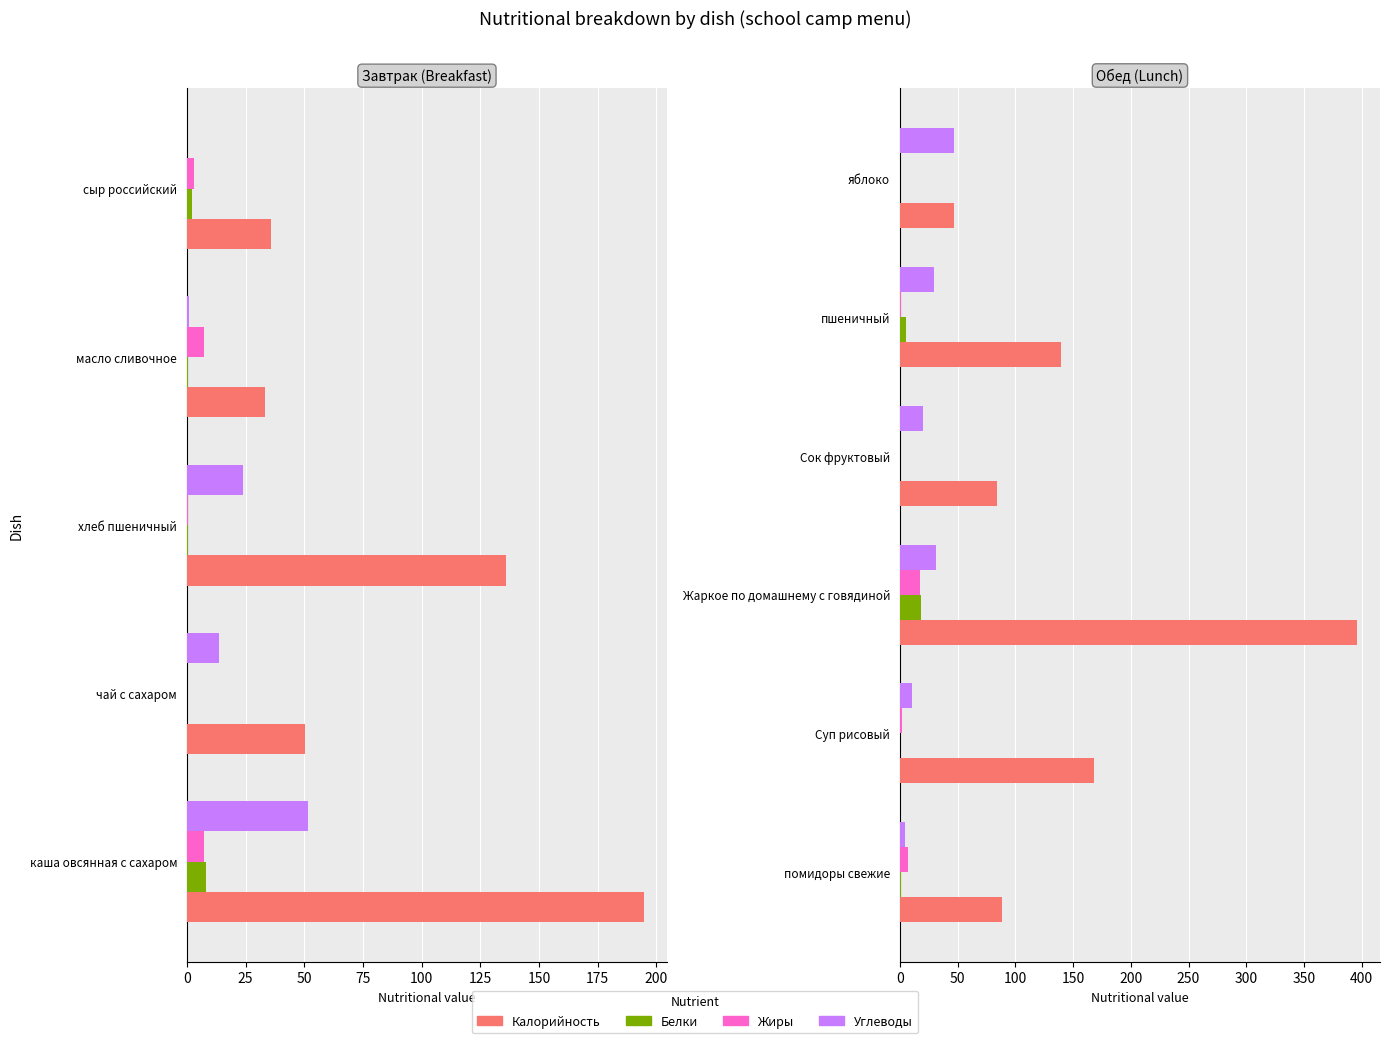

Is the value of Калорийность at Сок фруктовый greater than the value of Белки at помидоры свежие?

Yes